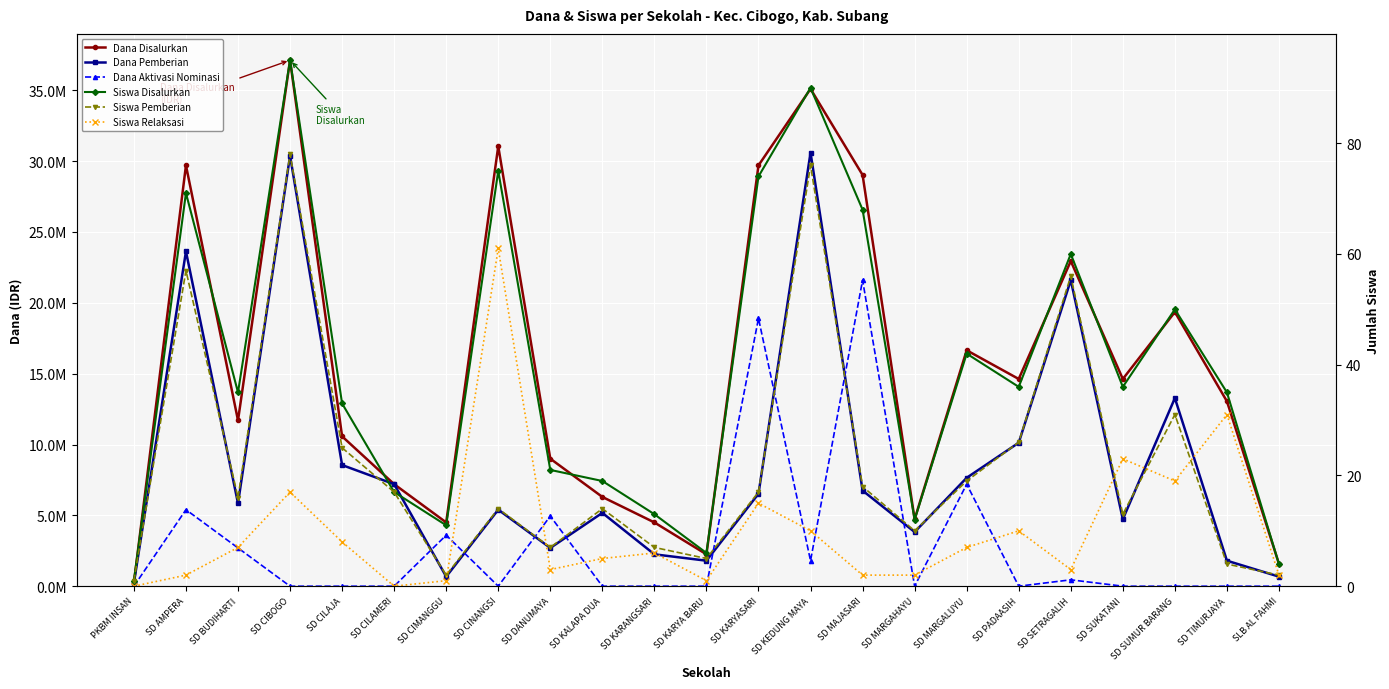

Reading right to left, list all the values displayed in this chart.

Dana Disalurkan: 1575000	13050000	19350000	14625000	22950000	14625000	16650000	4725000	29025000	35100000	29700000	2250000	4500000	6300000	9000000	31050000	4500000	7200000	10575000	37125000	11700000	29700000	225000
Dana Pemberian: 675000	1800000	13275000	4725000	21600000	10125000	7650000	3825000	6750000	30600000	6525000	1800000	2250000	5175000	2700000	5400000	675000	7200000	8550000	30375000	5850000	23625000	225000
Dana Aktivasi Nominasi: 0	0	0	0	450000	0	7200000	0	21600000	1800000	18900000	0	0	0	4950000	0	3600000	0	0	0	2700000	5400000	0
Siswa Disalurkan: 4	35	50	36	60	36	42	12	68	90	74	6	13	19	21	75	11	17	33	95	35	71	1
Siswa Pemberian: 2	4	31	13	56	26	19	10	18	76	17	5	7	14	7	14	2	17	25	78	16	57	1
Siswa Relaksasi: 2	31	19	23	3	10	7	2	2	10	15	1	6	5	3	61	1	0	8	17	7	2	0